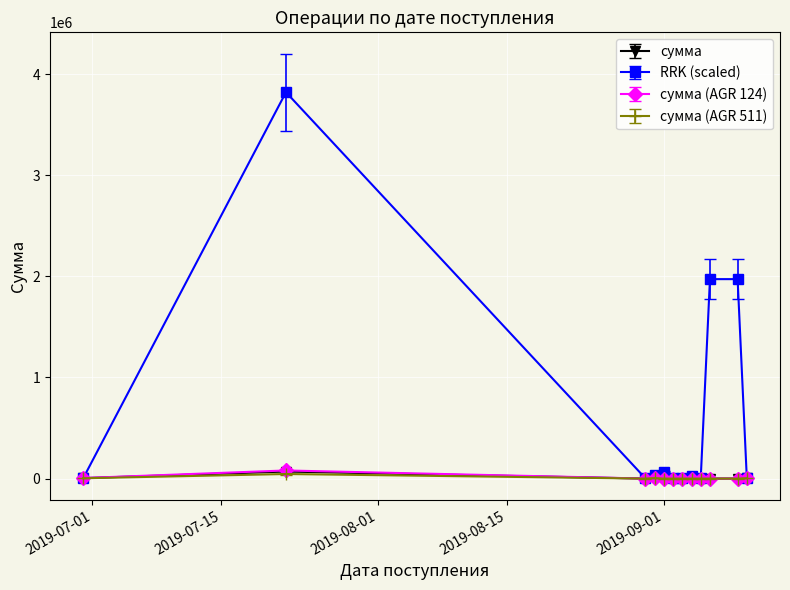

What is the greatest value displayed?

3821212.1